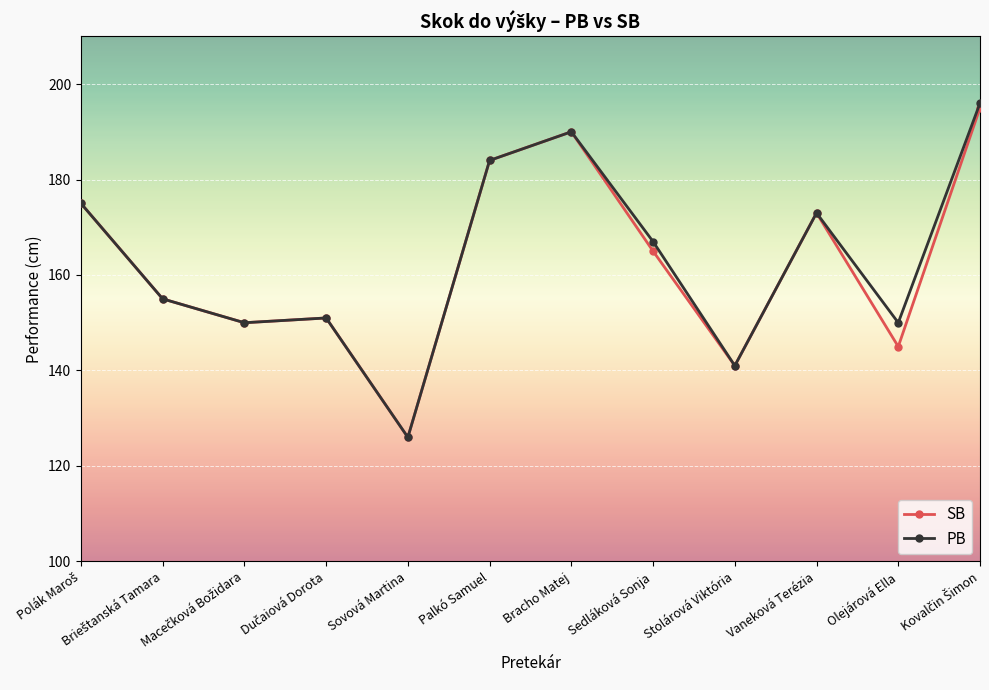

What is the average value of the PB series?

163